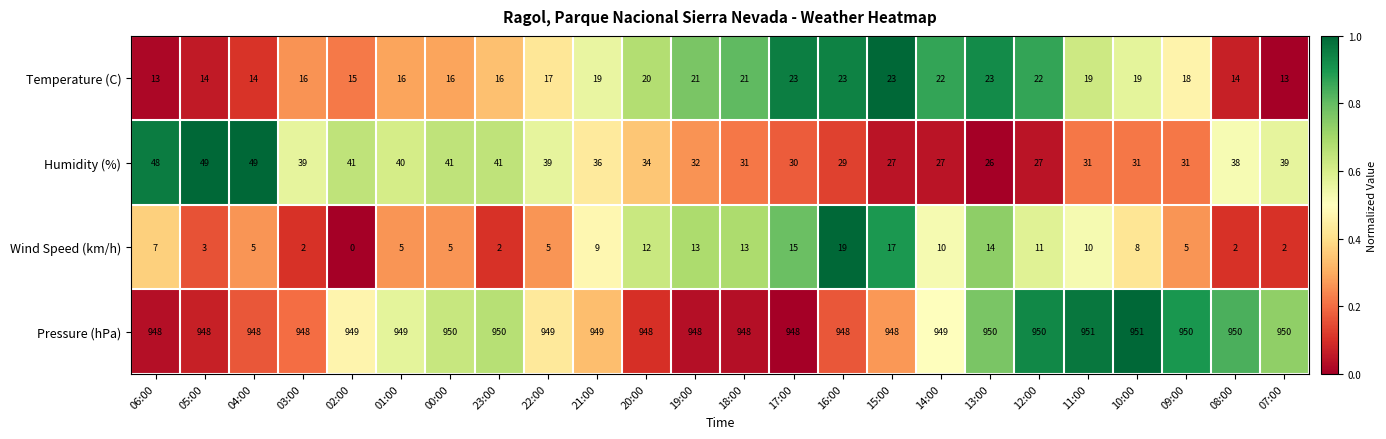

At which label is Wind Speed (km/h) closest to 9?

21:00